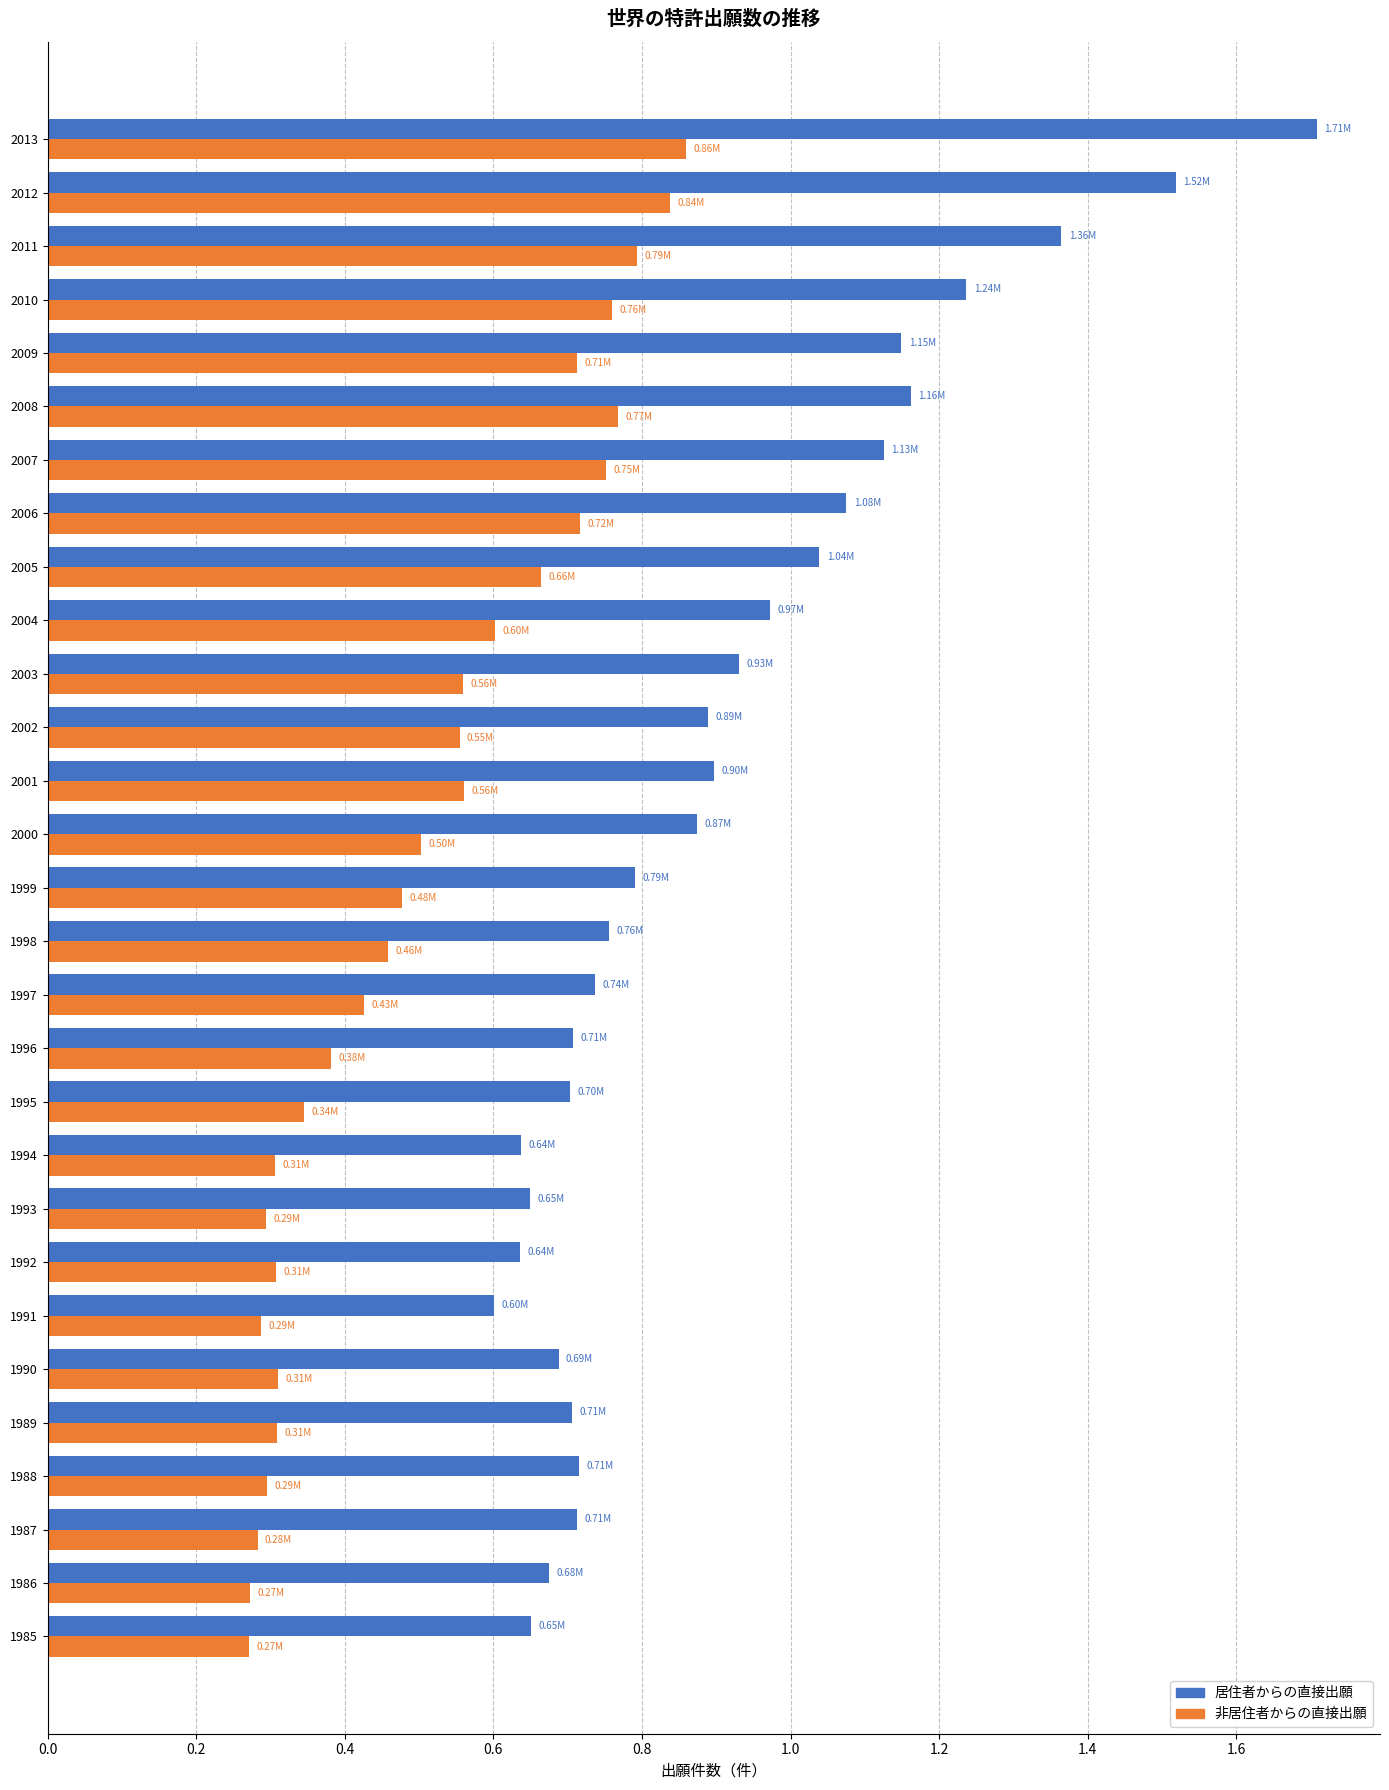

Count the number of data series in this chart.

2